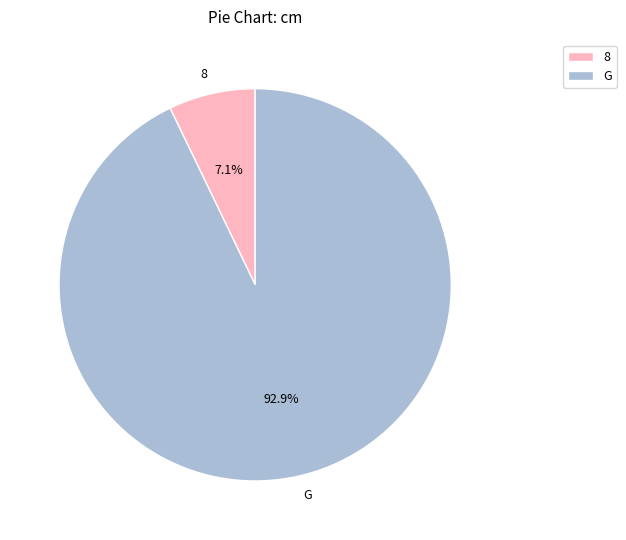

Which category has the biggest portion of the pie?

G